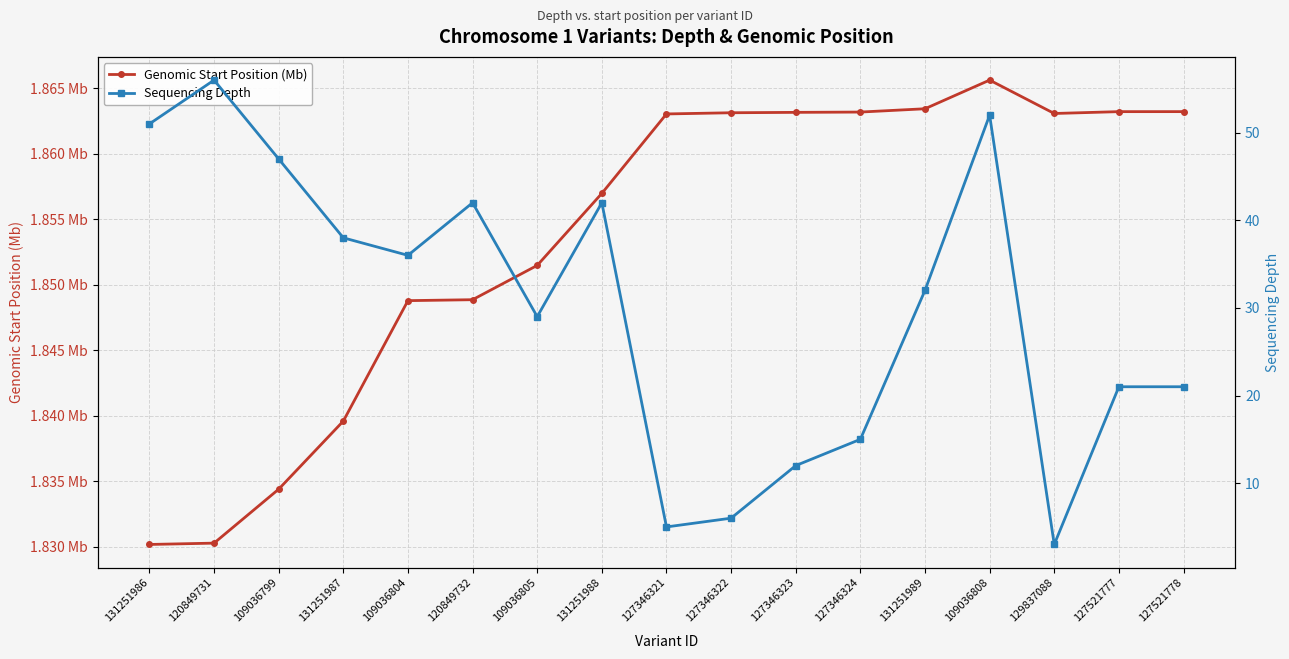

What position from the left is 127346324?

12